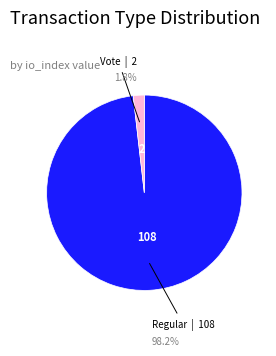

Does any single category account for the majority?

Yes